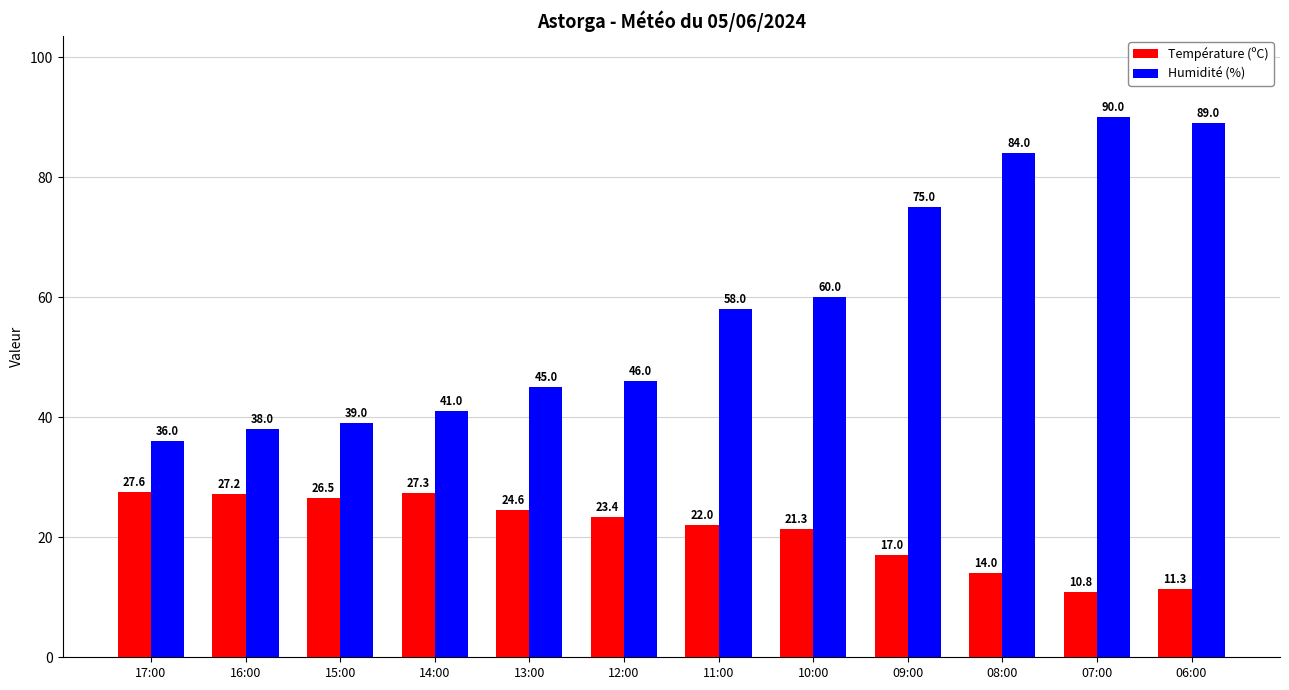

Reading left to right, transcribe all the data shown in this chart.

Température (ºC): 27.6	27.2	26.5	27.3	24.6	23.4	22.0	21.3	17.0	14.0	10.8	11.3
Humidité (%): 36.0	38.0	39.0	41.0	45.0	46.0	58.0	60.0	75.0	84.0	90.0	89.0